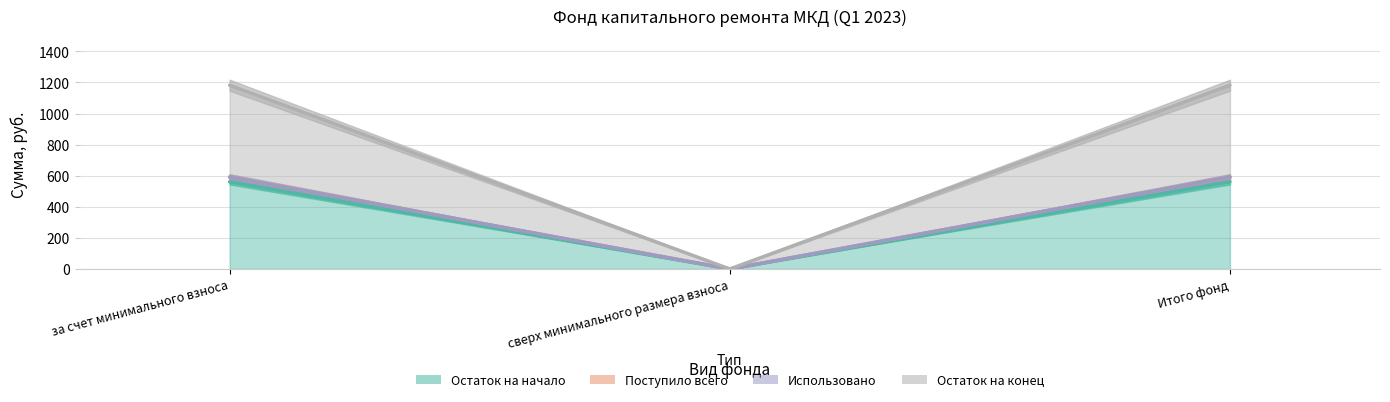

At сверх минимального размера взноса, list the series in order from smallest to largest.

Остаток на начало, Поступило всего, Остаток на конец